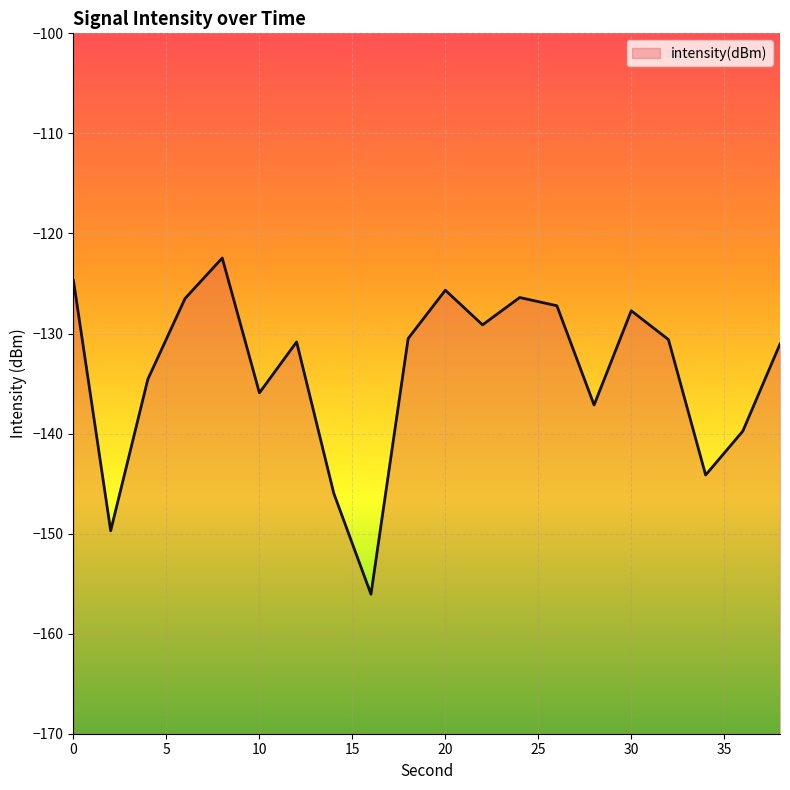

What is the change in value from 30 to 38?

-3.3